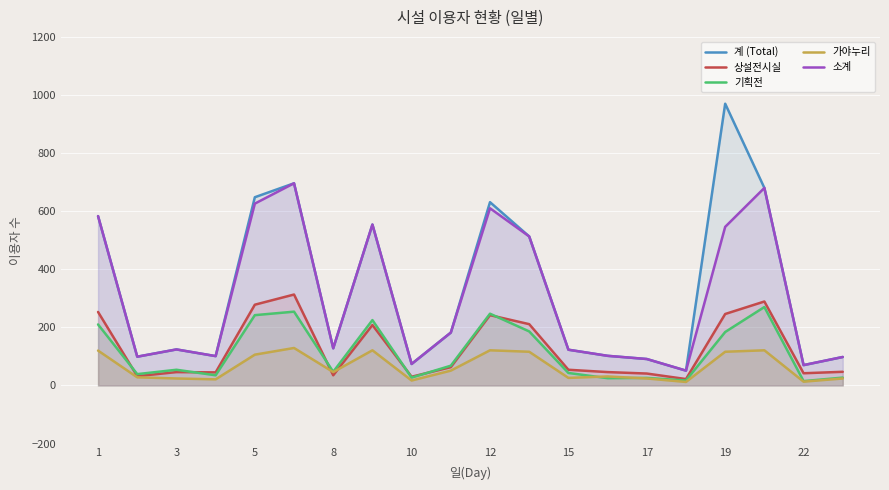

Is the value of 가야누리 at 12 greater than the value of 상설전시실 at 3?

Yes